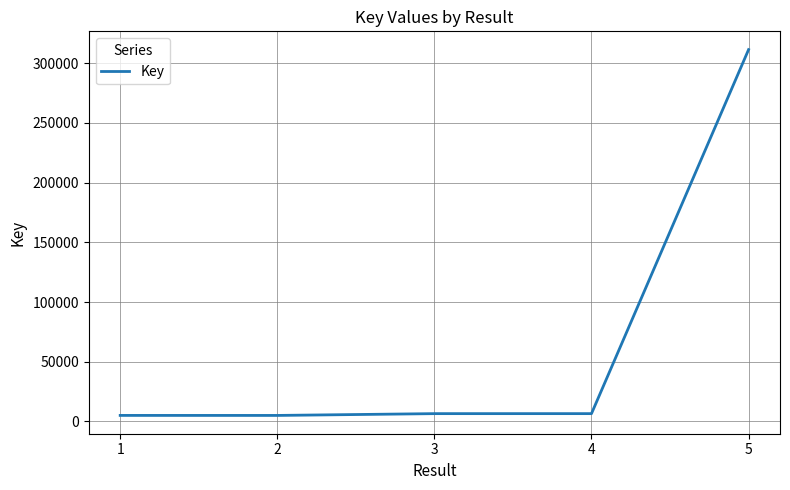

True or false: there are more than 2 points higher than both neighbors.

False